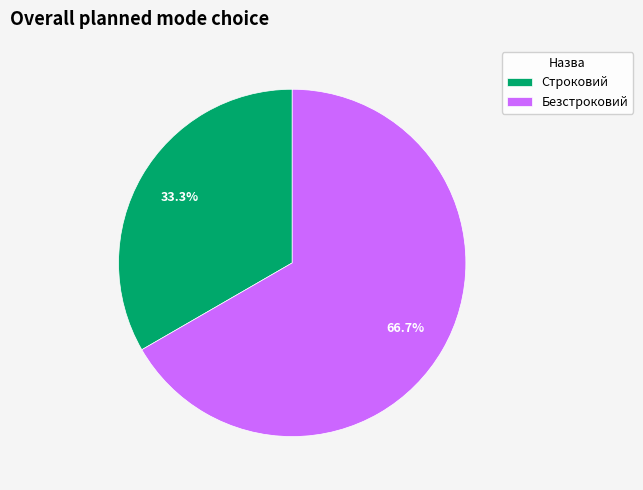

To the nearest percent, what is the combined percentage of Безстроковий and Строковий?

100%